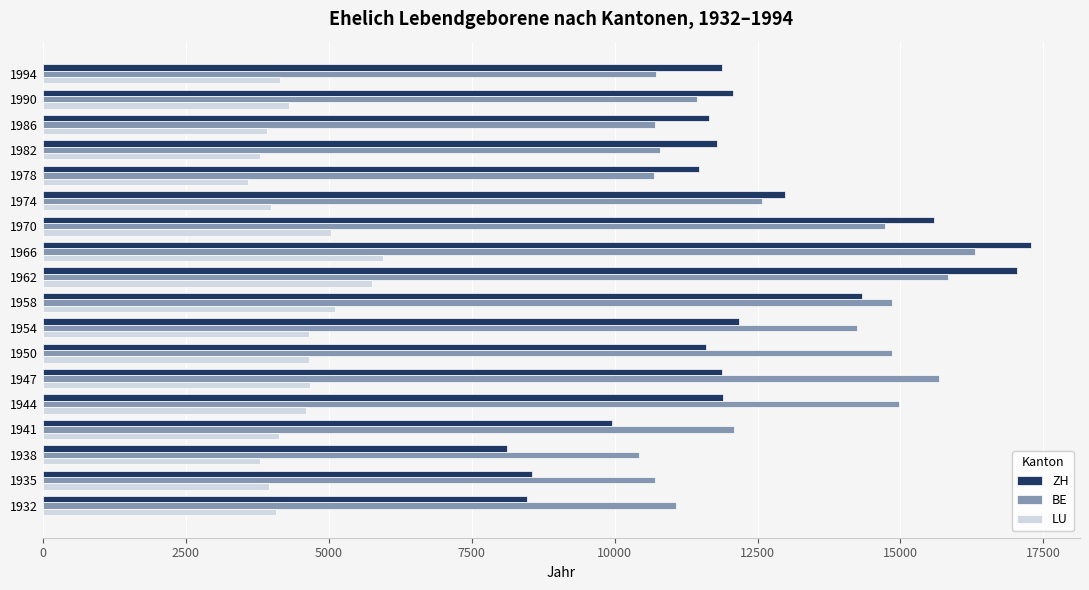

What are all the series names shown in the legend?

ZH, BE, LU